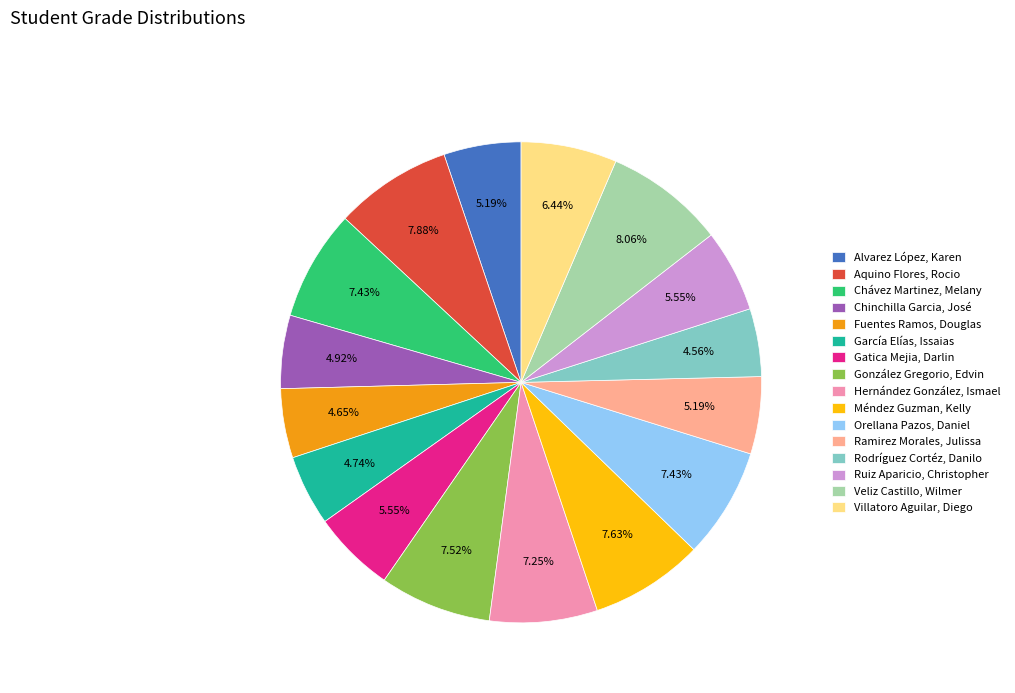

Does Chinchilla Garcia, José account for over 50% of the chart?

No